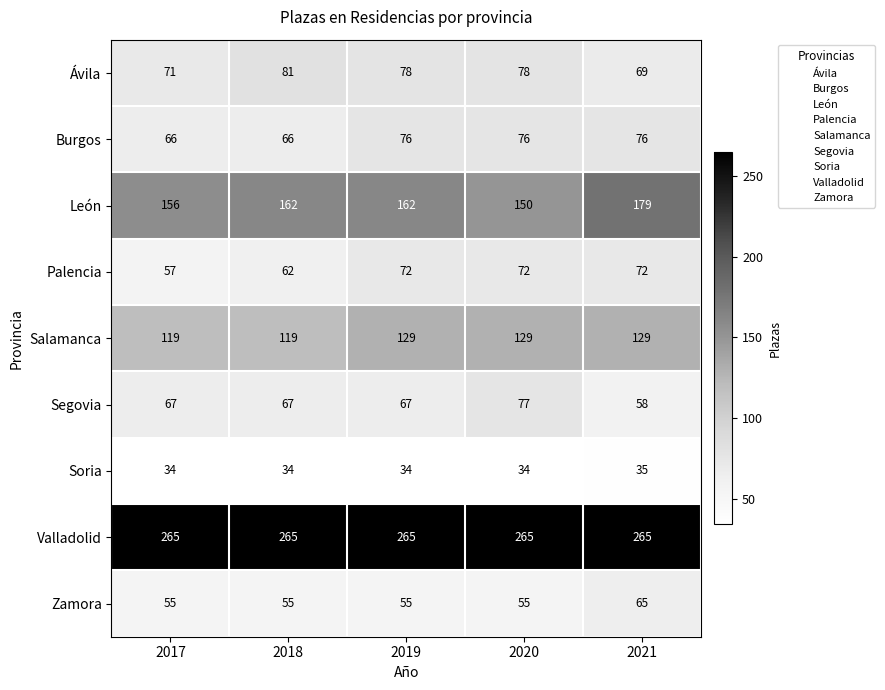

What is the approximate value of Ávila at 2017, to the nearest 10?

70